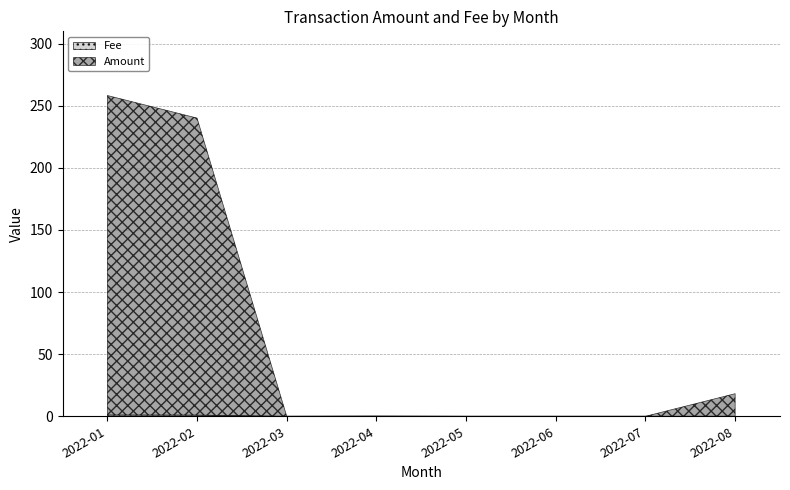

True or false: Amount and Fee cross at least once.

False